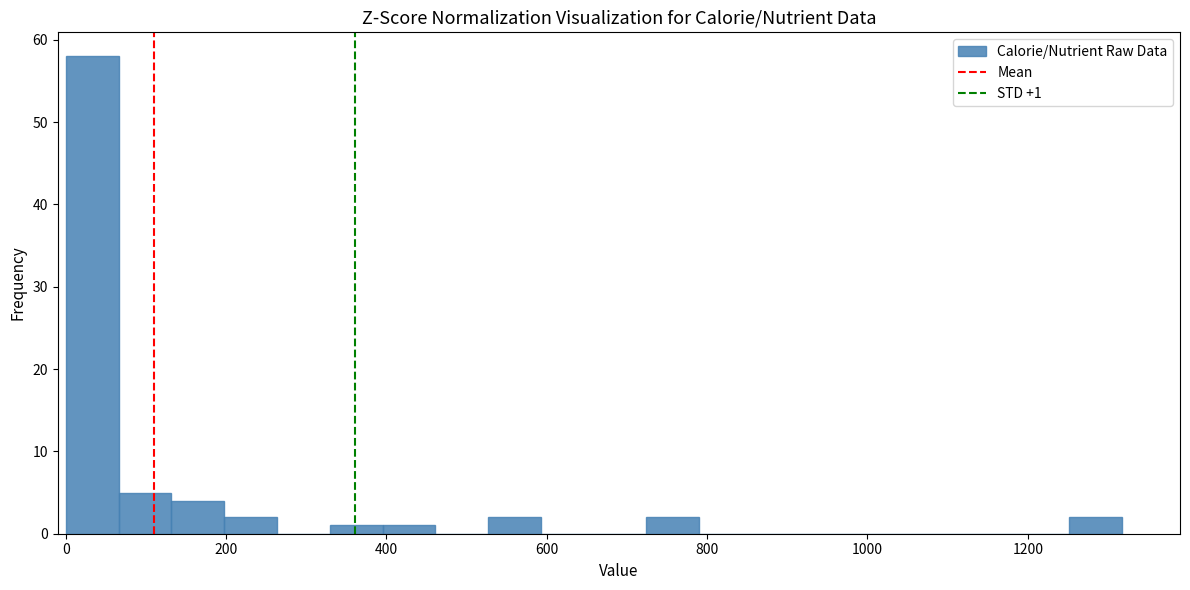

Around what value on the x-axis is the tallest bar? Give the approximate position of its centre, as read against the axis.

40